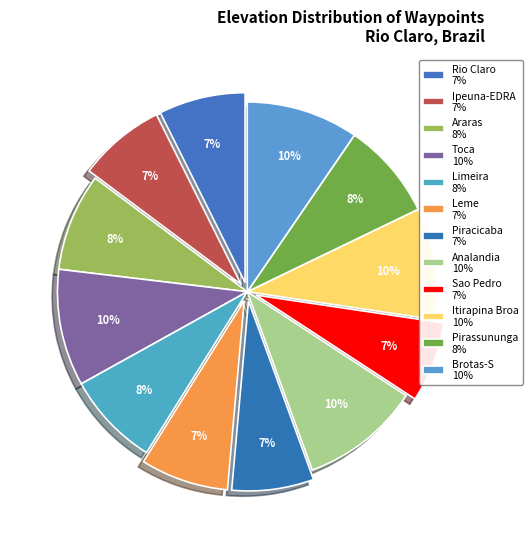

How many slices are in this pie chart?

12